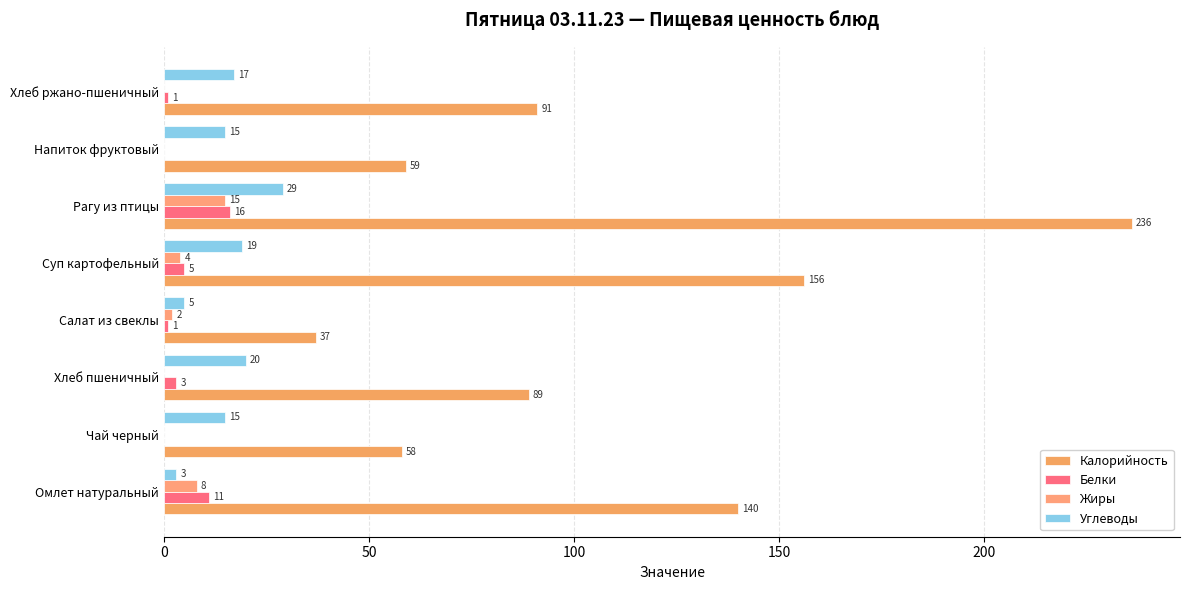

How many categories are shown in the chart?

8